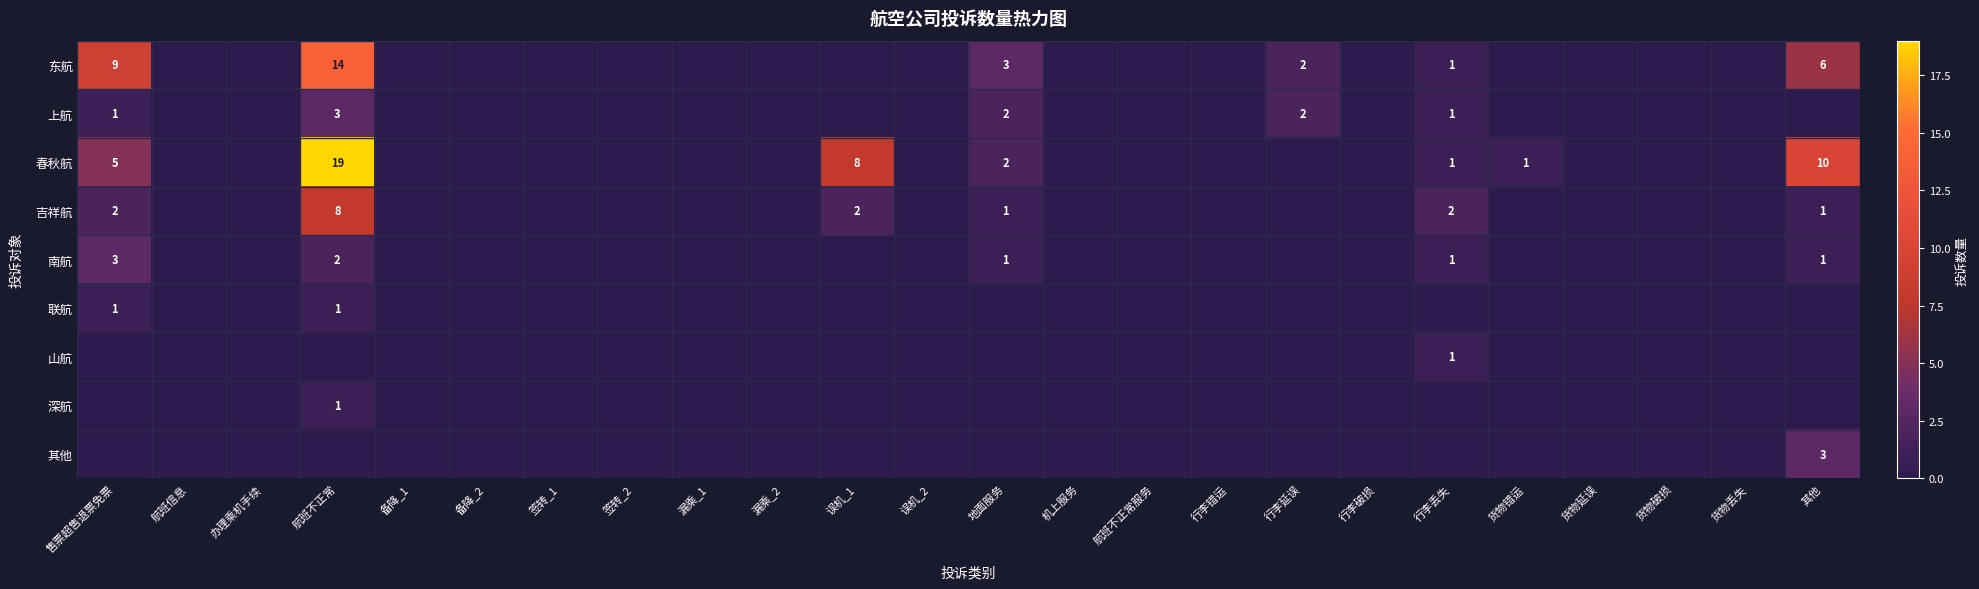

What is the sum of the 上航 values at 地面服务 and 航班不正常?

5